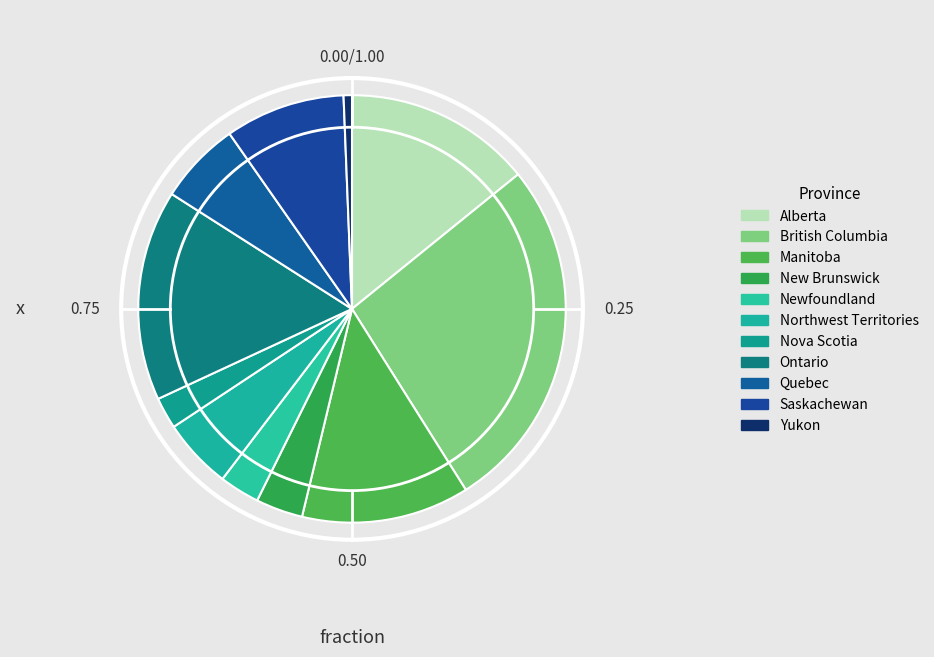

Rank the categories by value from lowest to highest.

Yukon, Nova Scotia, Newfoundland, New Brunswick, Northwest Territories, Quebec, Saskachewan, Manitoba, Alberta, Ontario, British Columbia